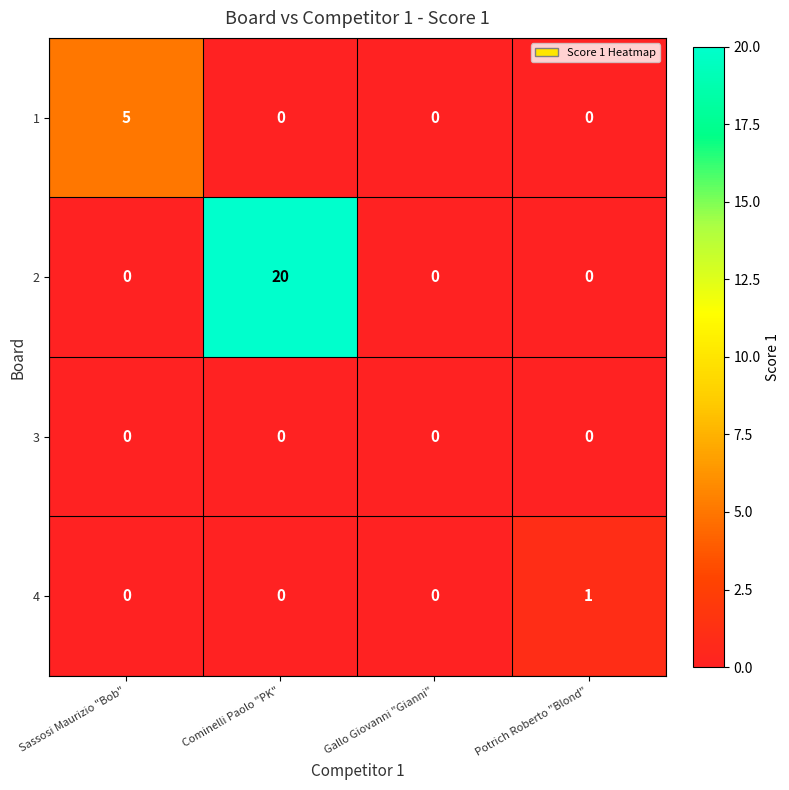

At which category is the sum across all series the highest?

Cominelli Paolo "PK"